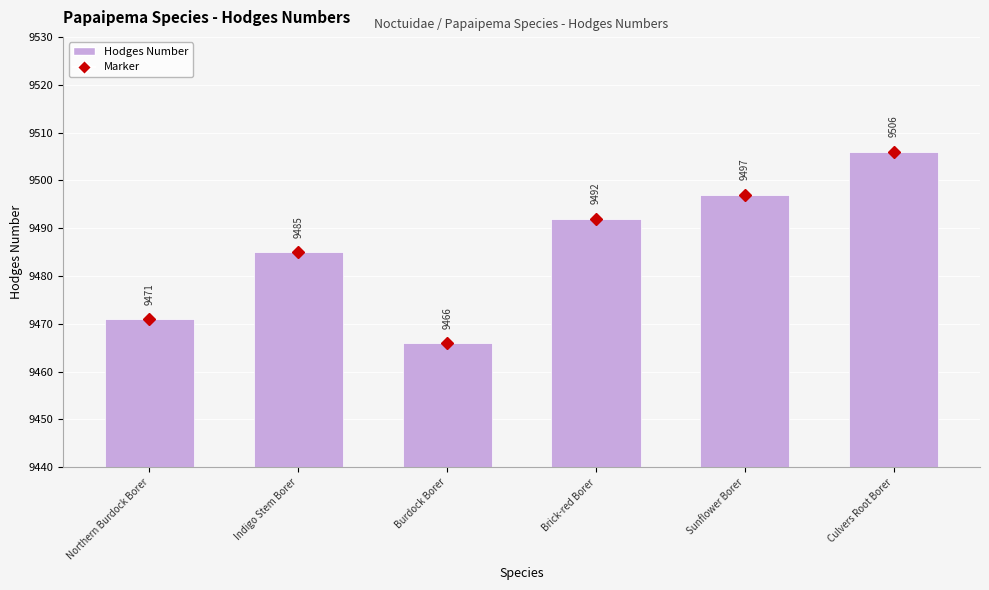

What is the difference between the Hodges Number values at Indigo Stem Borer and Sunflower Borer?

12